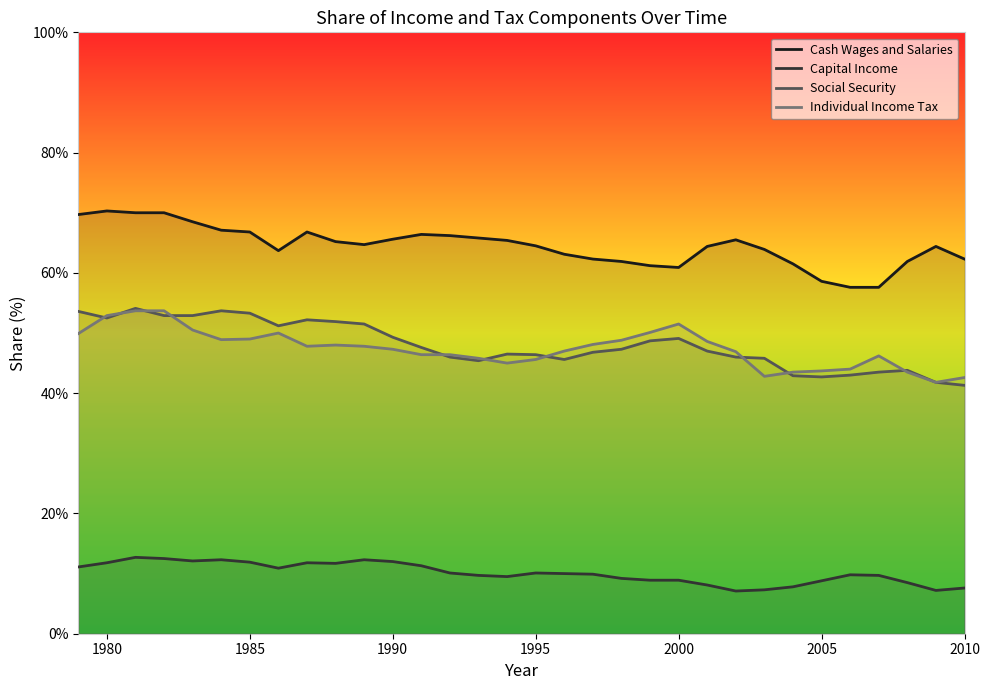

What is the greatest value displayed?

70.3